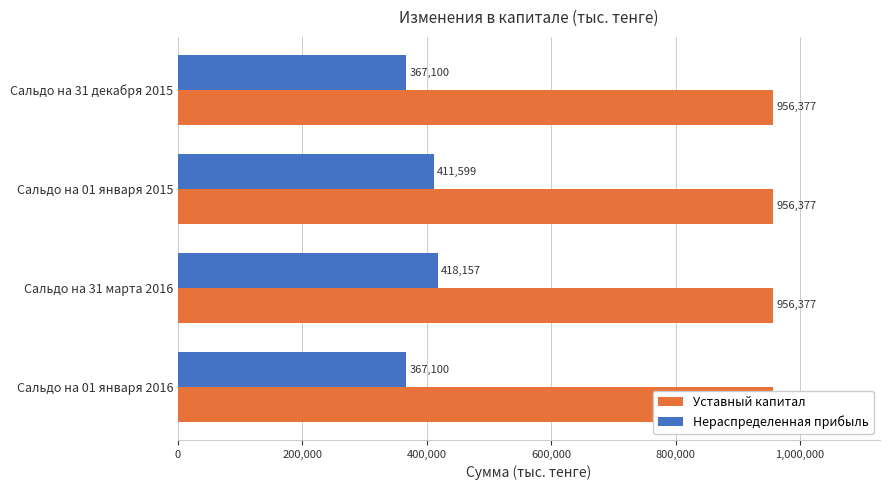

Reading right to left, transcribe all the data shown in this chart.

Уставный капитал: 0.3	0.3	0.3	0.3
Нераспределенная прибыль: 367100.0	411599.0	418157.0	367100.0